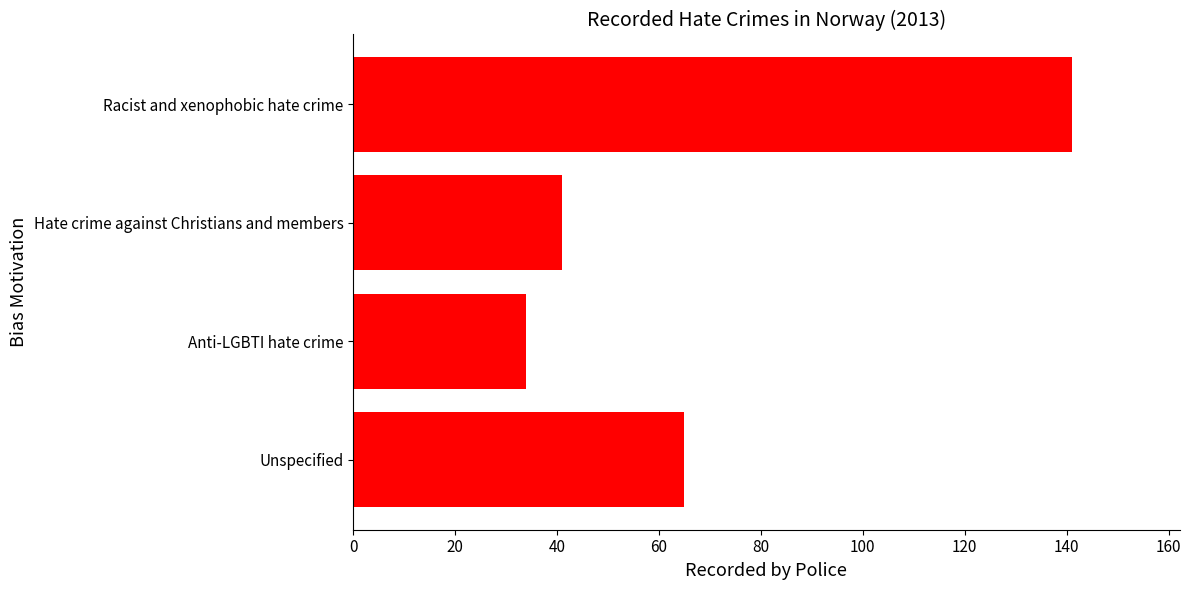

What is the change in value from Racist and xenophobic hate crime to Hate crime against Christians and members?

-100